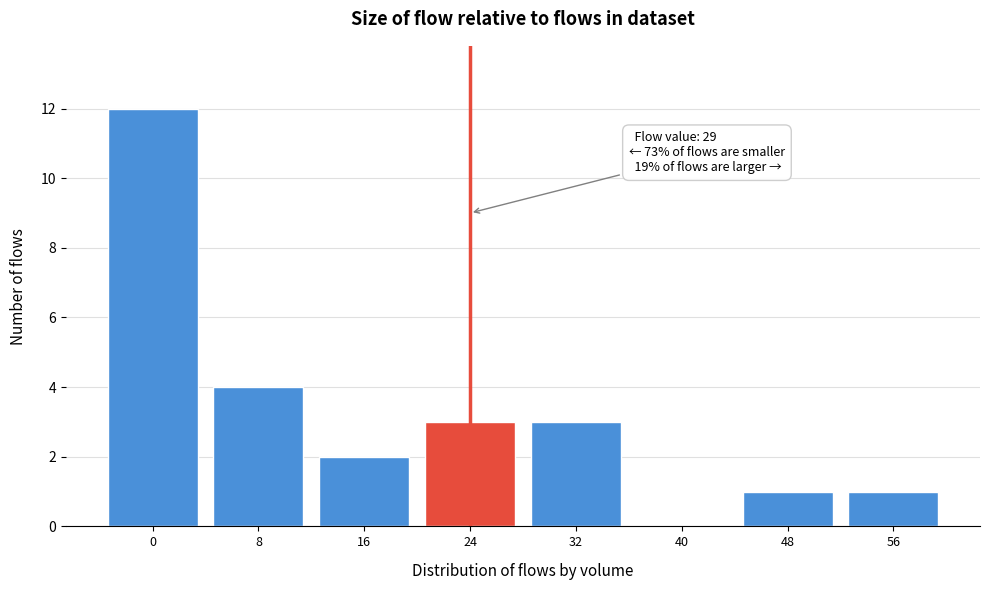

Reading right to left, transcribe all the data shown in this chart.

56=1	48=1	40=0	32=3	24=3	16=2	8=4	0=12